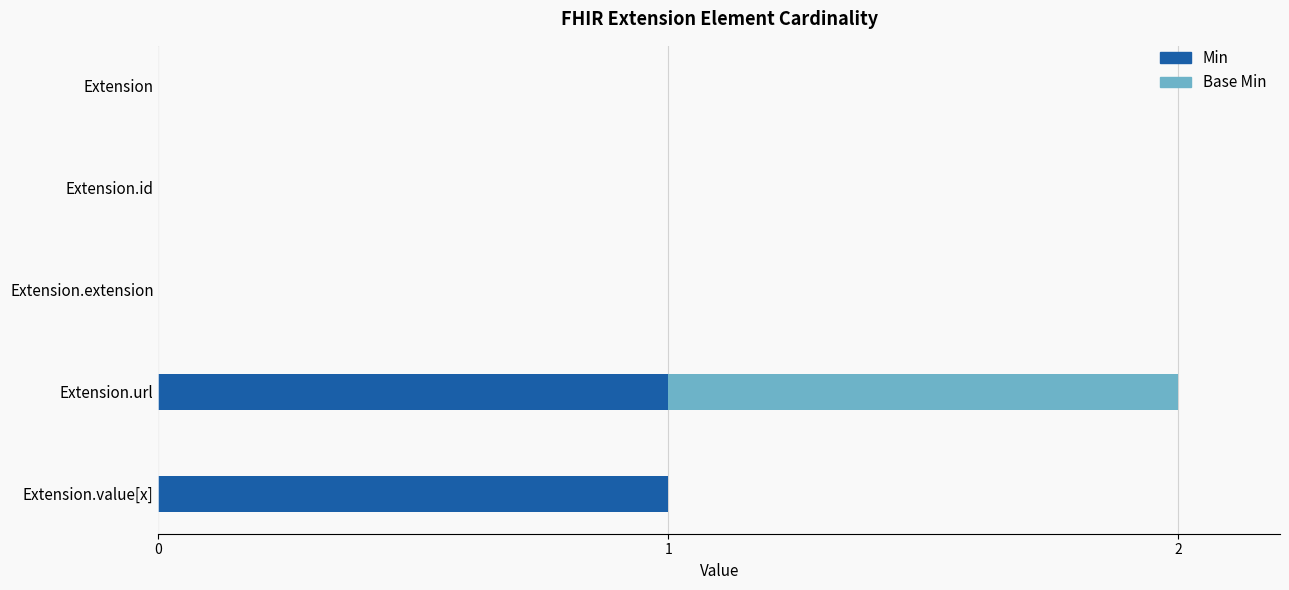

What is the sum of all Min values?

2